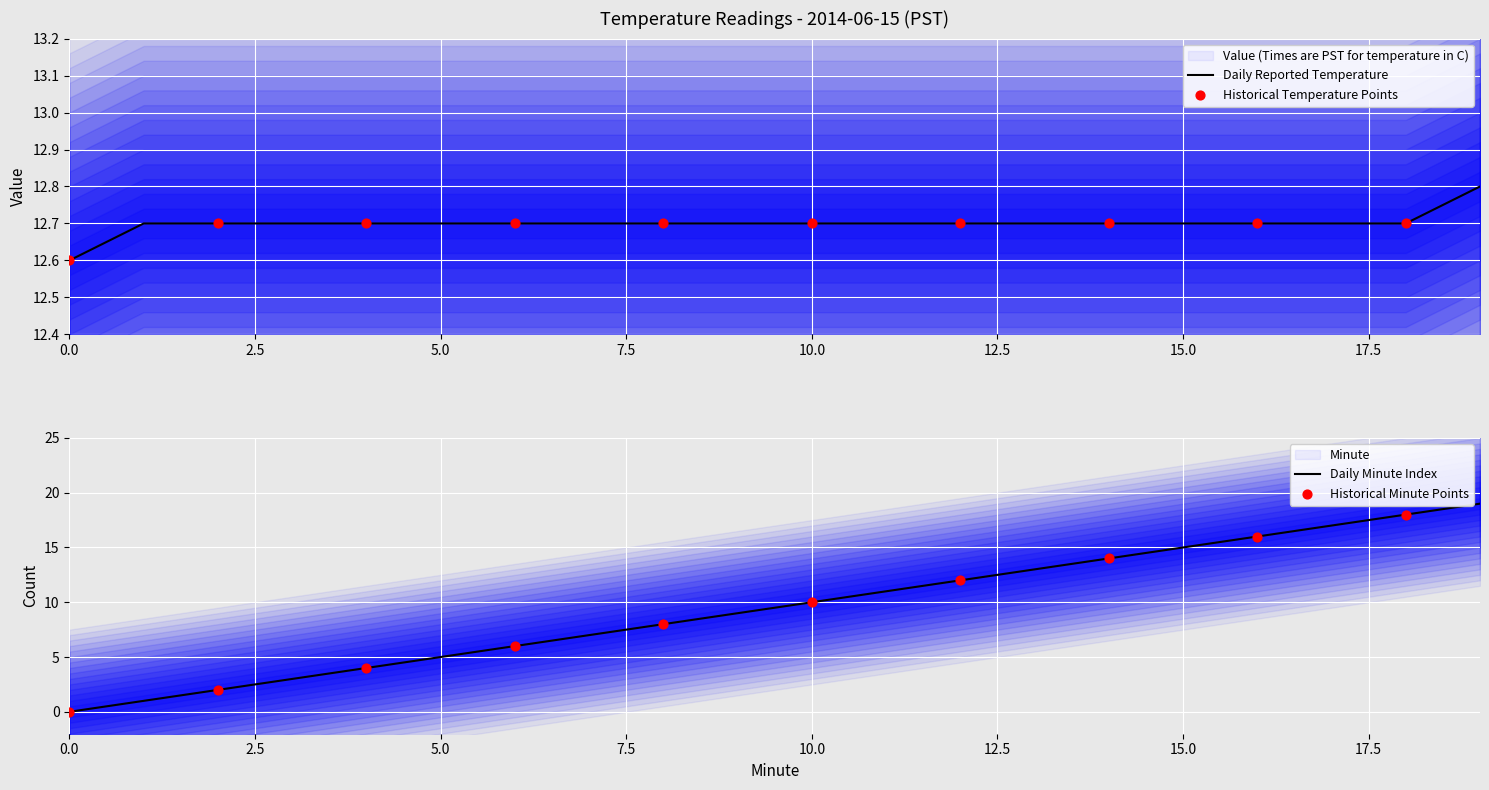

At how many categories does at least one series exceed 5?

20